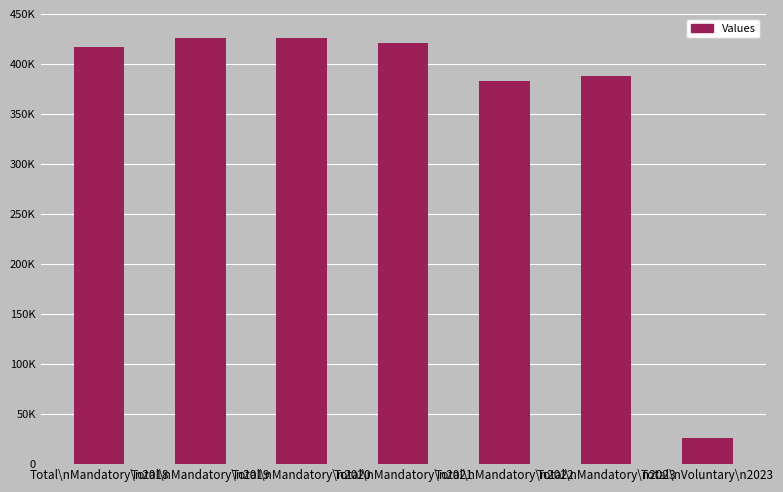

Are the bars horizontal?

No